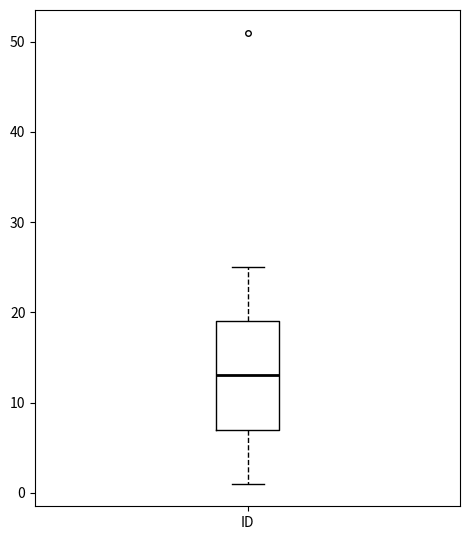

Where does the median line of the box for ID sit on the y-axis? The values are not printed on the chart, so give them approximately, as read against the axis.

13